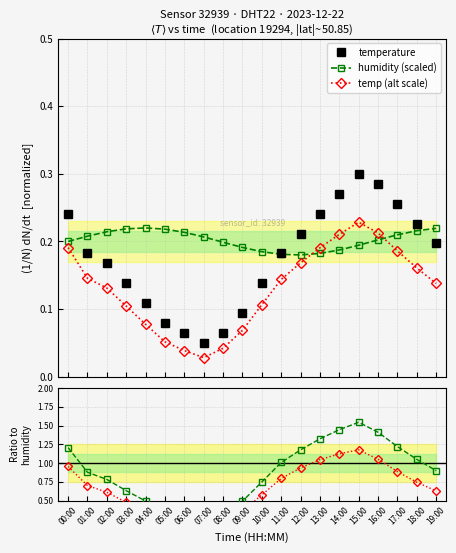

Is it true that humidity (scaled) equals 0.2 at 06:00?

True